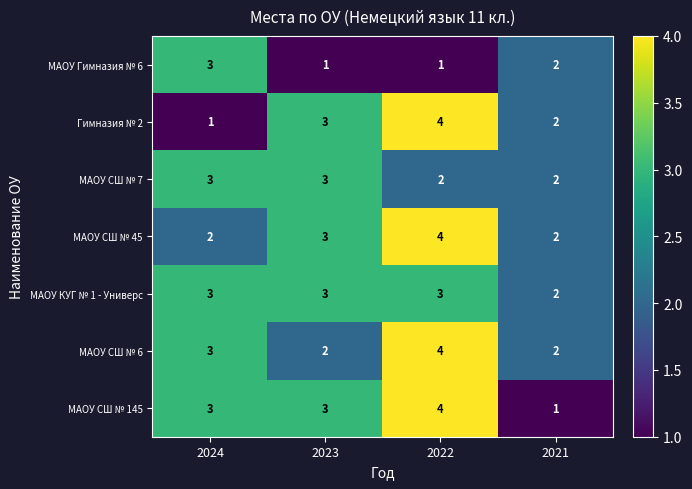

At which category is the sum across all series the highest?

2022